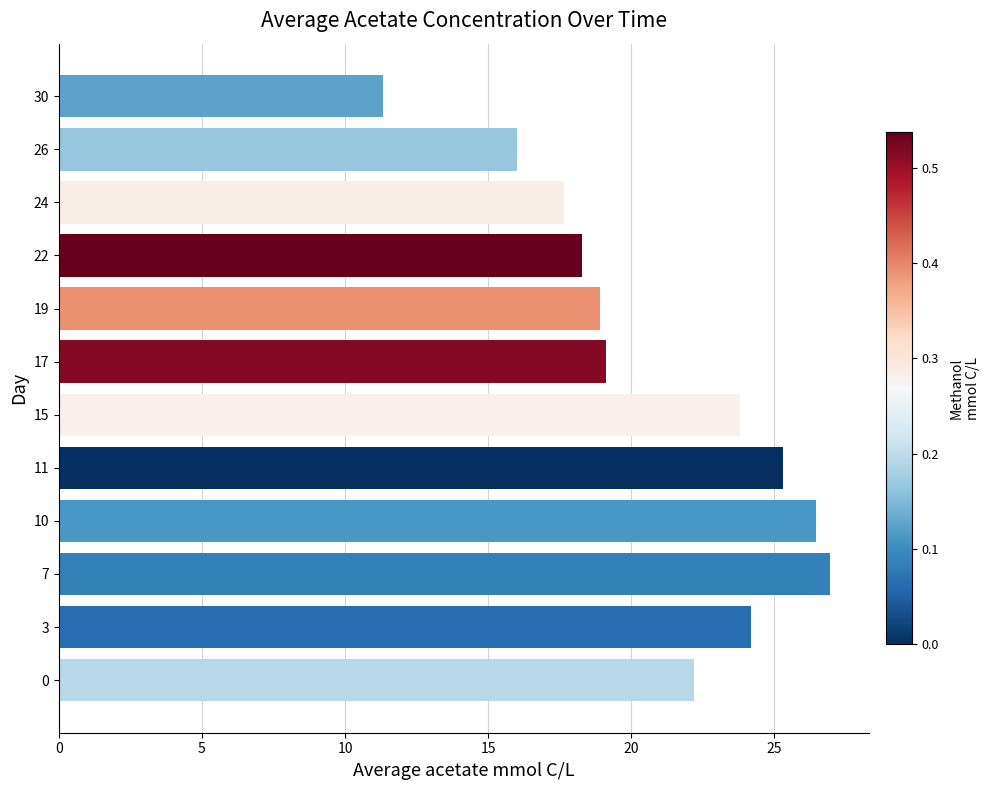

Reading bottom to top, transcribe all the data shown in this chart.

22.2	24.2	27.0	26.4	25.3	23.8	19.1	18.9	18.3	17.6	16.0	11.3